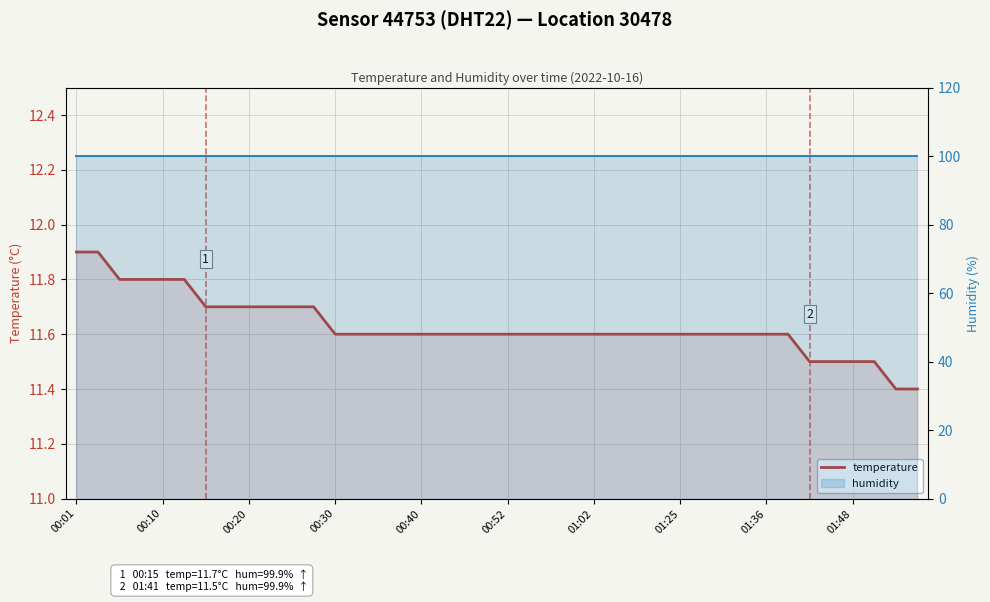

What position from the left is 12?

13